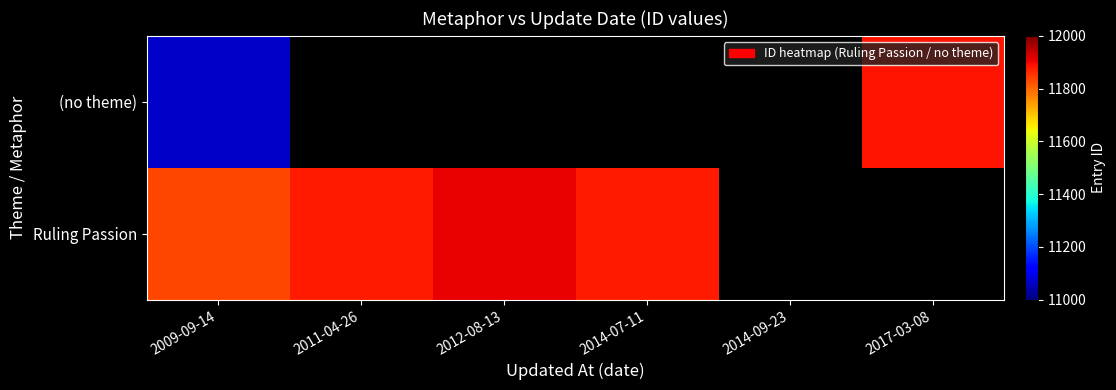

Which category has the lowest value in the (no theme) series?

2009-09-14